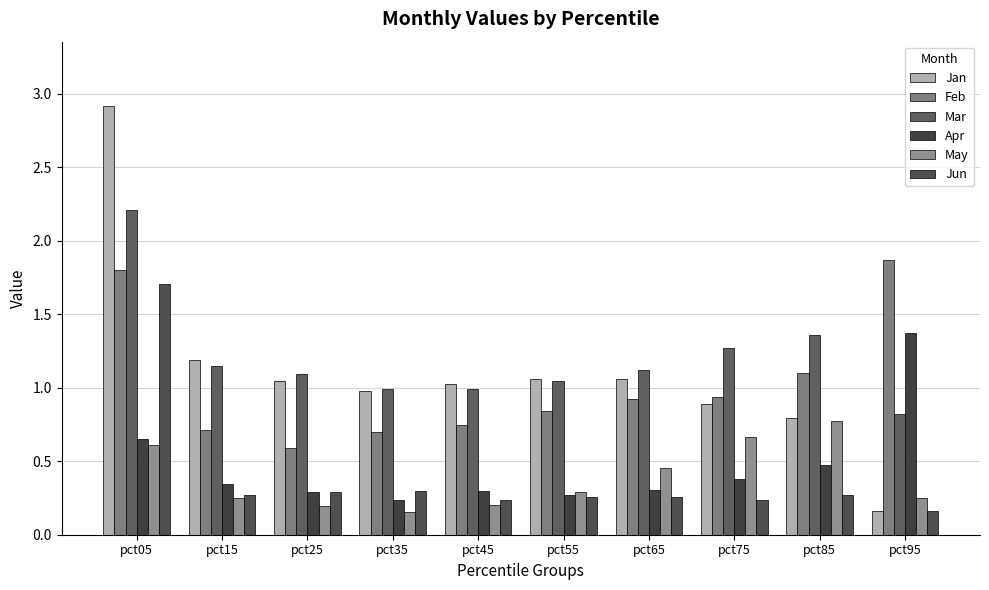

How many groups of bars are there?

10